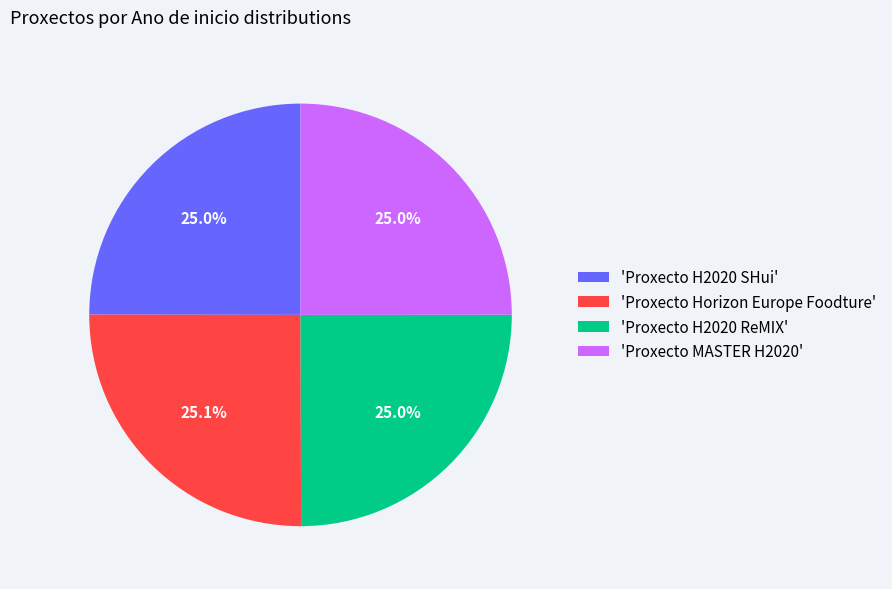

Approximately how many times larger is the value at 'Proxecto MASTER H2020' compared to 'Proxecto H2020 SHui'?

1.0